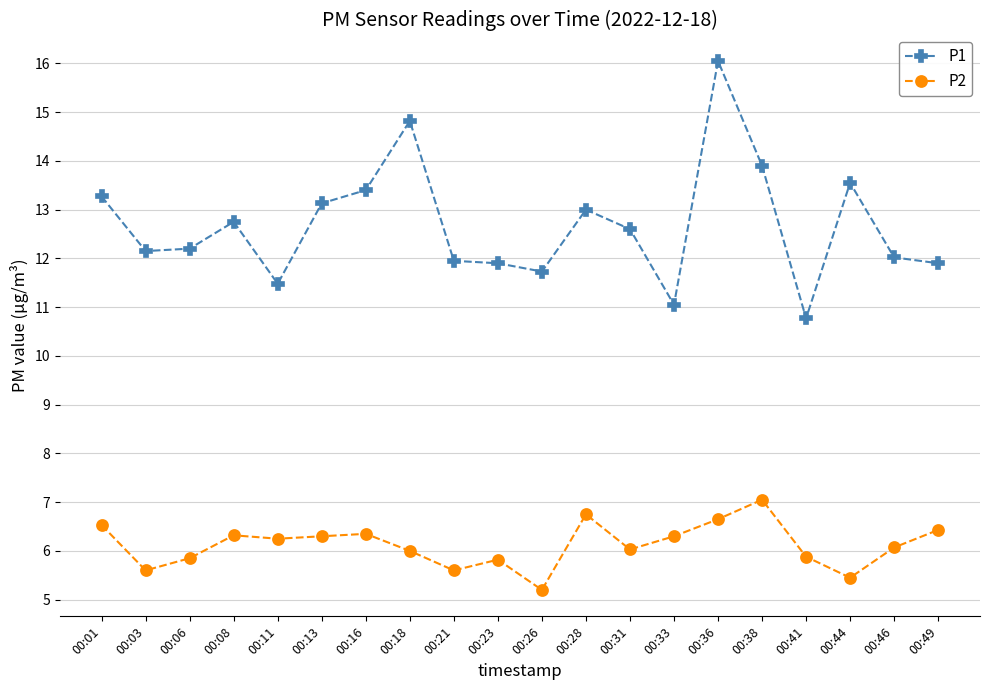

What is the value of the P1 point at the 19th from the left?

12.0